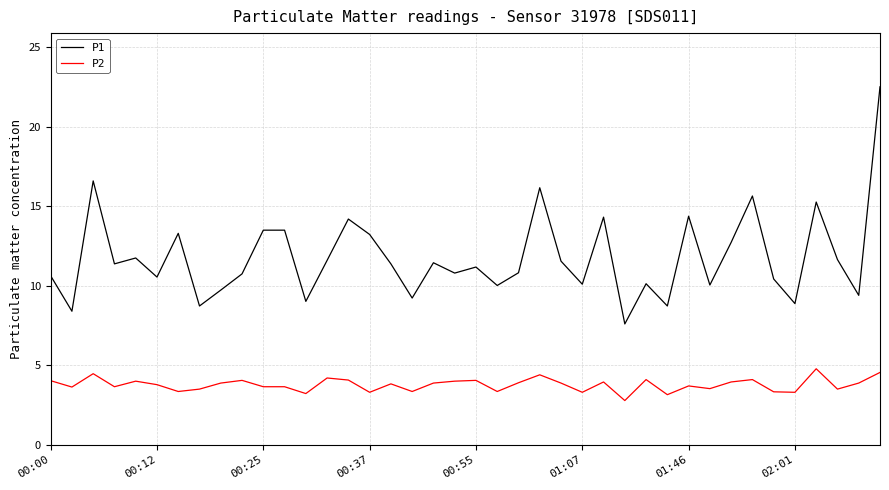

True or false: P2 has more than 1 points higher than both neighbors.

True